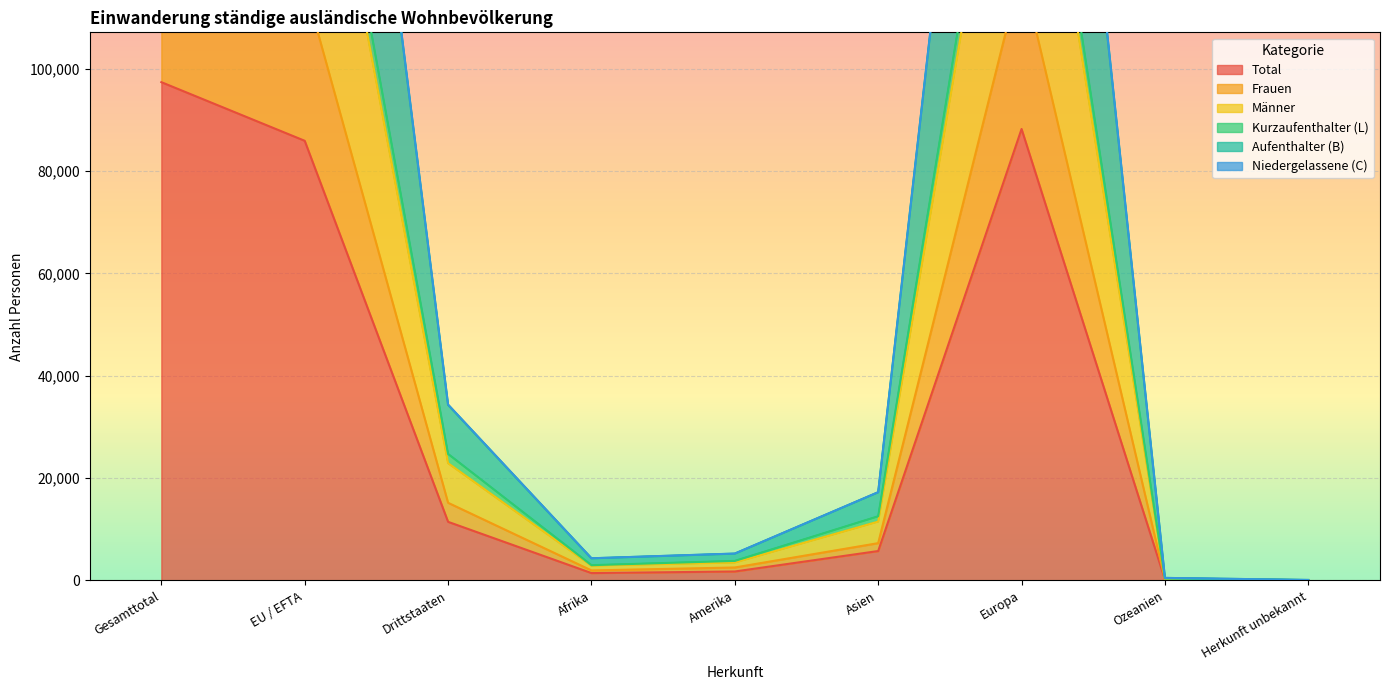

How many values in the Aufenthalter (B) series are below 17231?

4